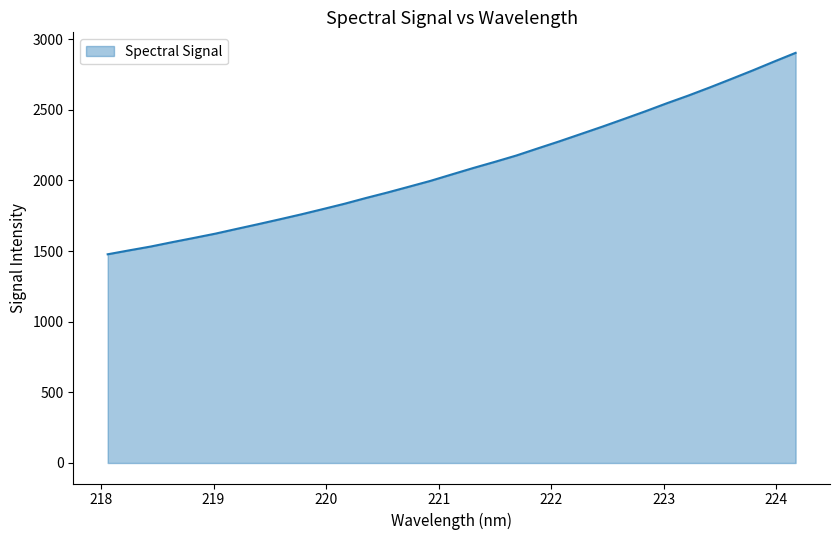

What is the difference between the maximum and minimum values?

1426.0